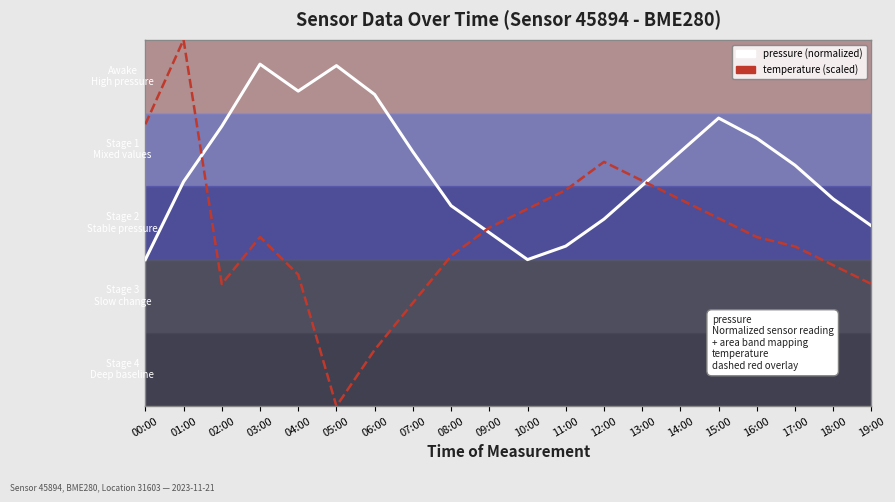

Is this an area chart (filled region under the line)?

No